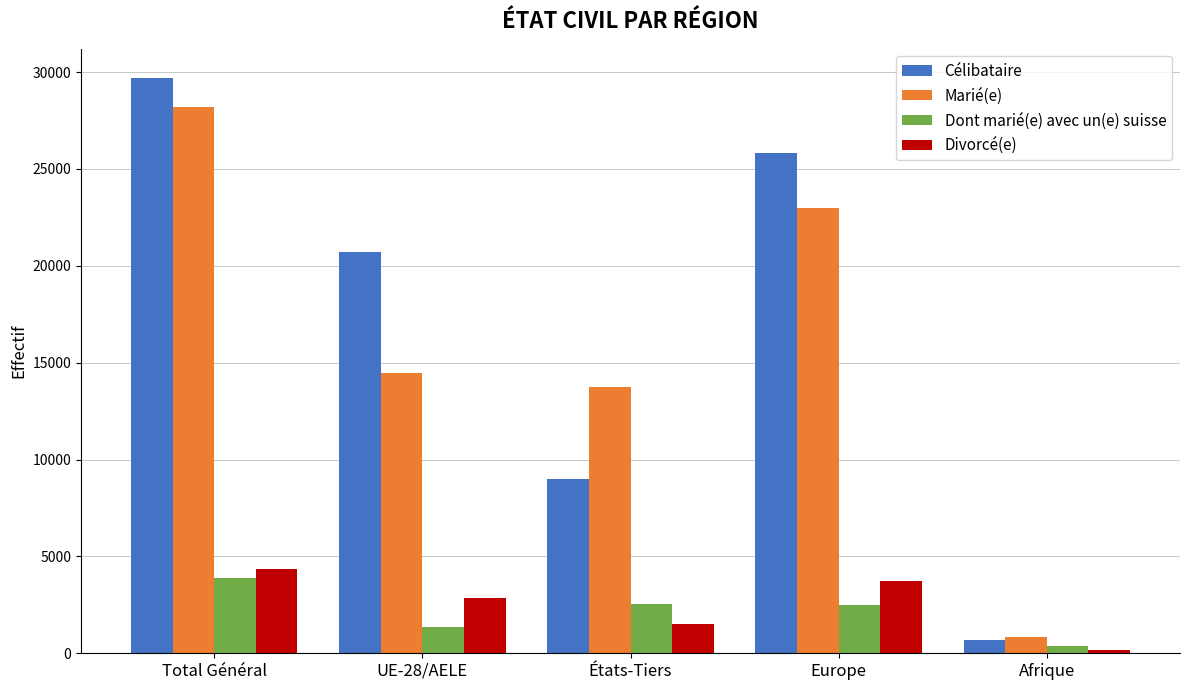

Between UE-28/AELE and Europe, which series saw the biggest shift?

Marié(e)